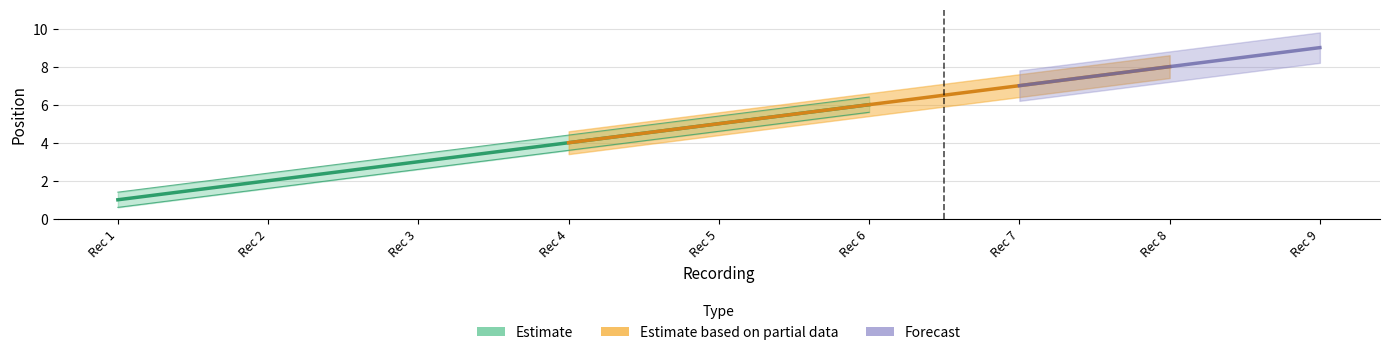

How many lines are shown in the chart?

1